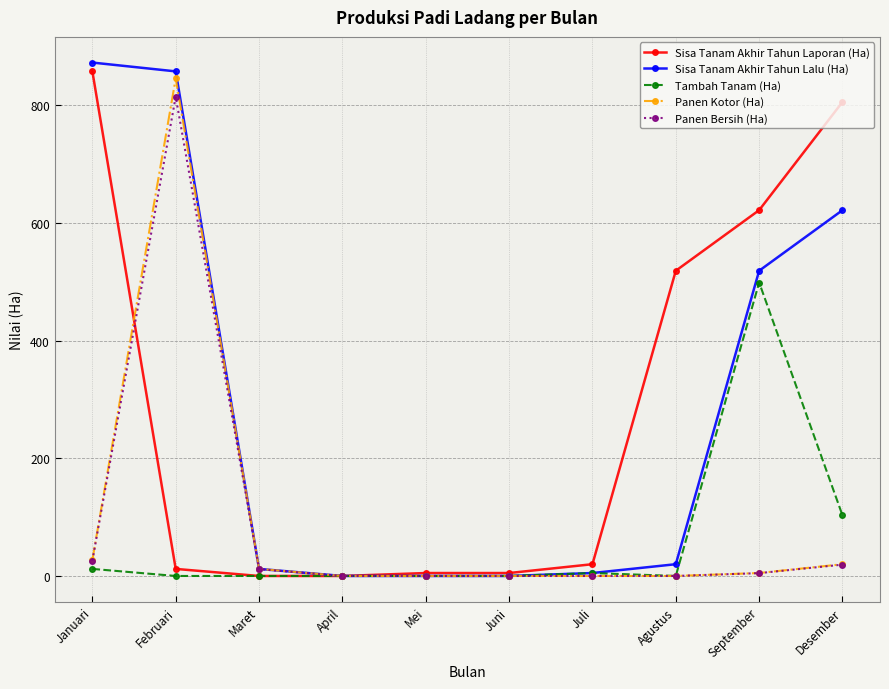

What is the difference between the highest and lowest values at Desember?

786.7